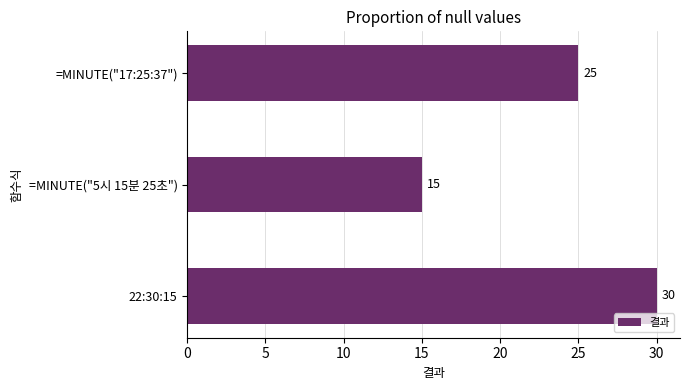

Rank the categories by value from lowest to highest.

=MINUTE("5시 15분 25초"), =MINUTE("17:25:37"), 22:30:15